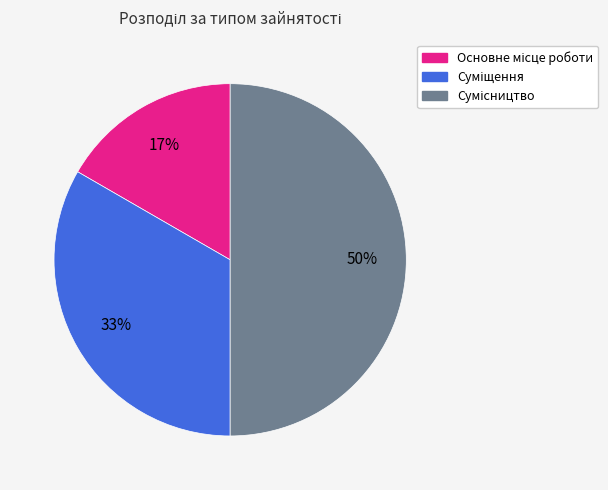

To the nearest percent, what is the difference between the largest and smallest slice percentages?

33%